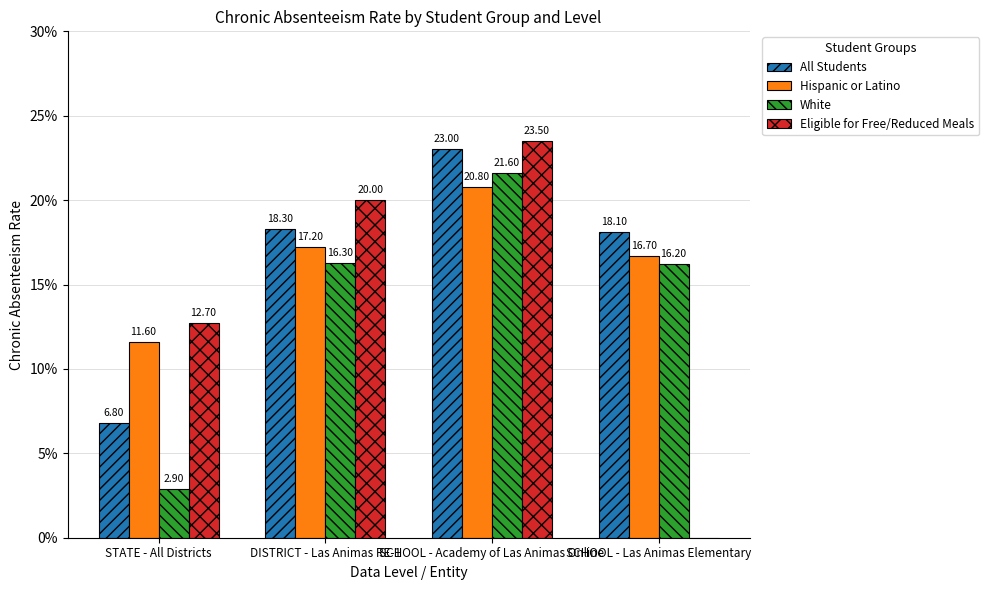

Count the number of data series in this chart.

4